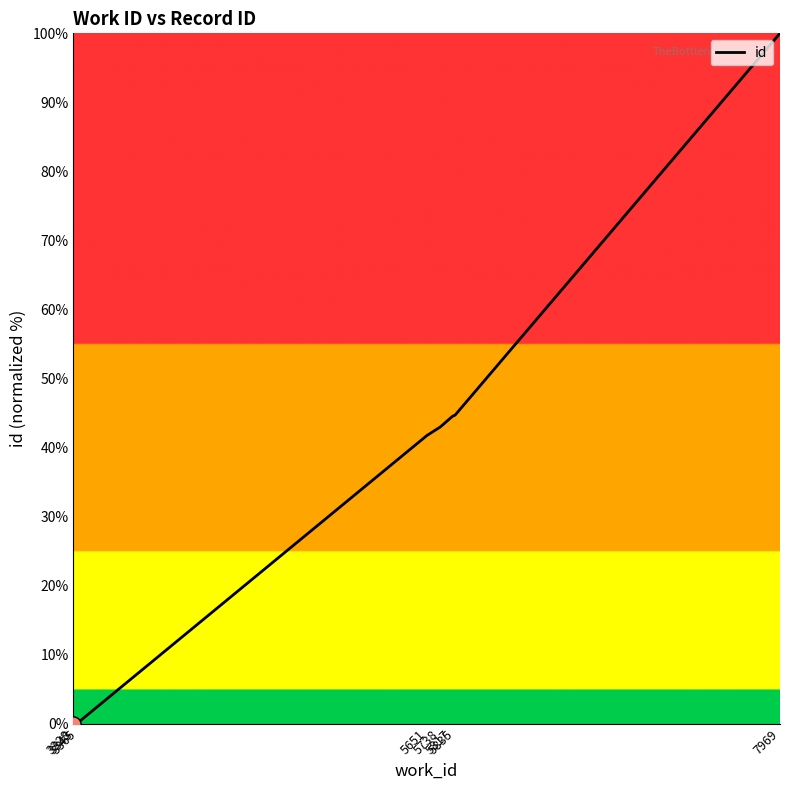

Between 5817 and 3328, which is larger?

5817